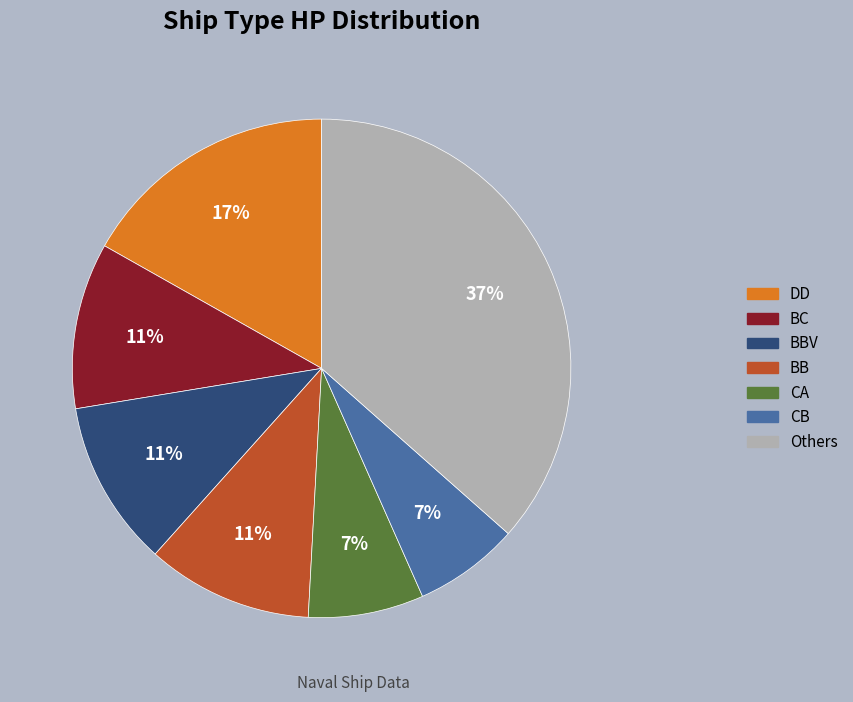

Does any single category account for the majority?

No